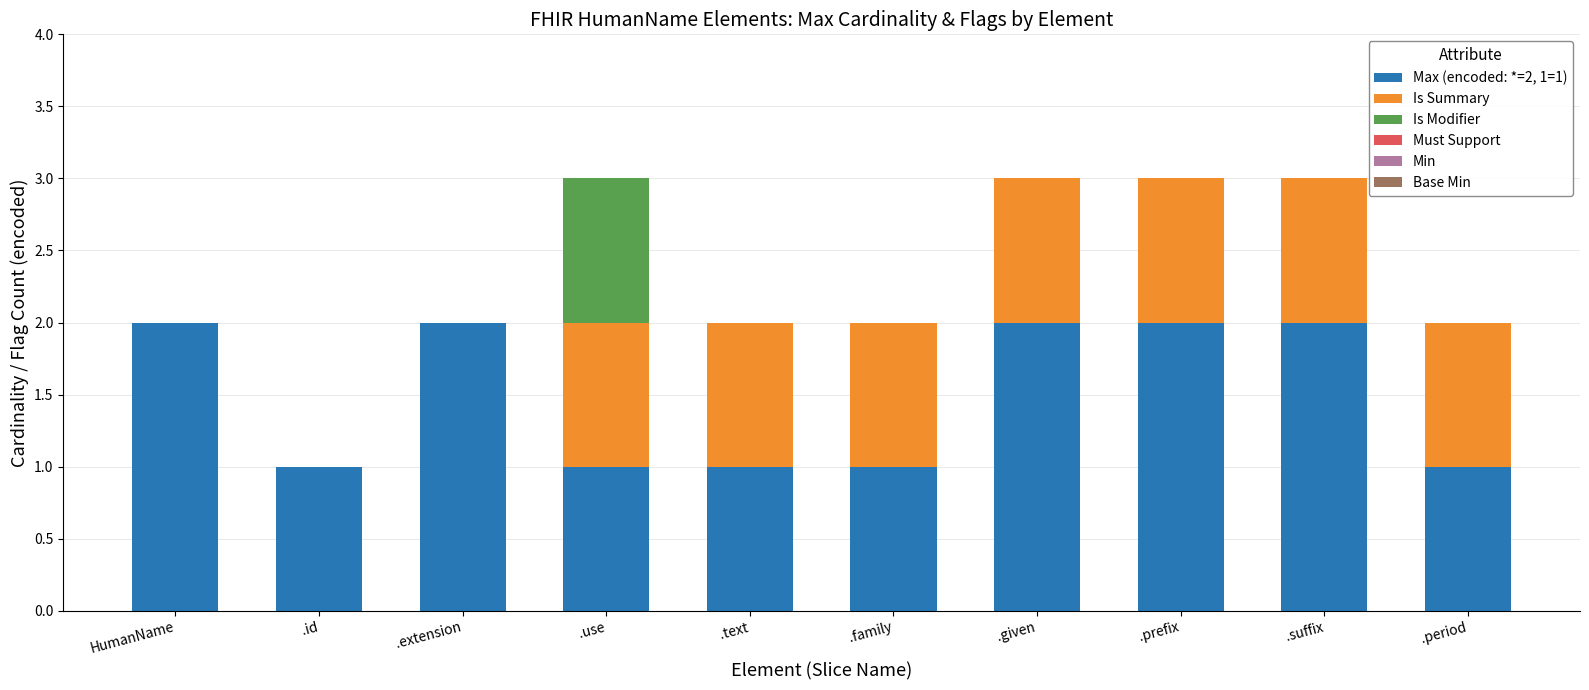

How many series are shown in this chart?

3